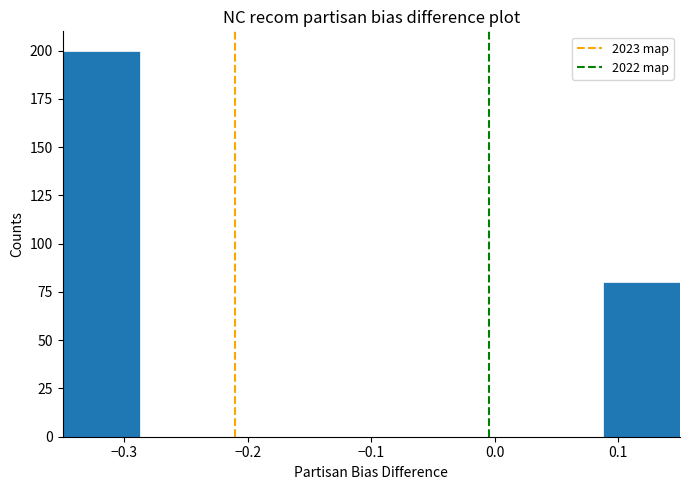

How tall is the bar that spans 0.09 to 0.15 on the x-axis? Neither the bar edges nor the heights are printed on the chart, so give them approximately, as read against the axes.

80